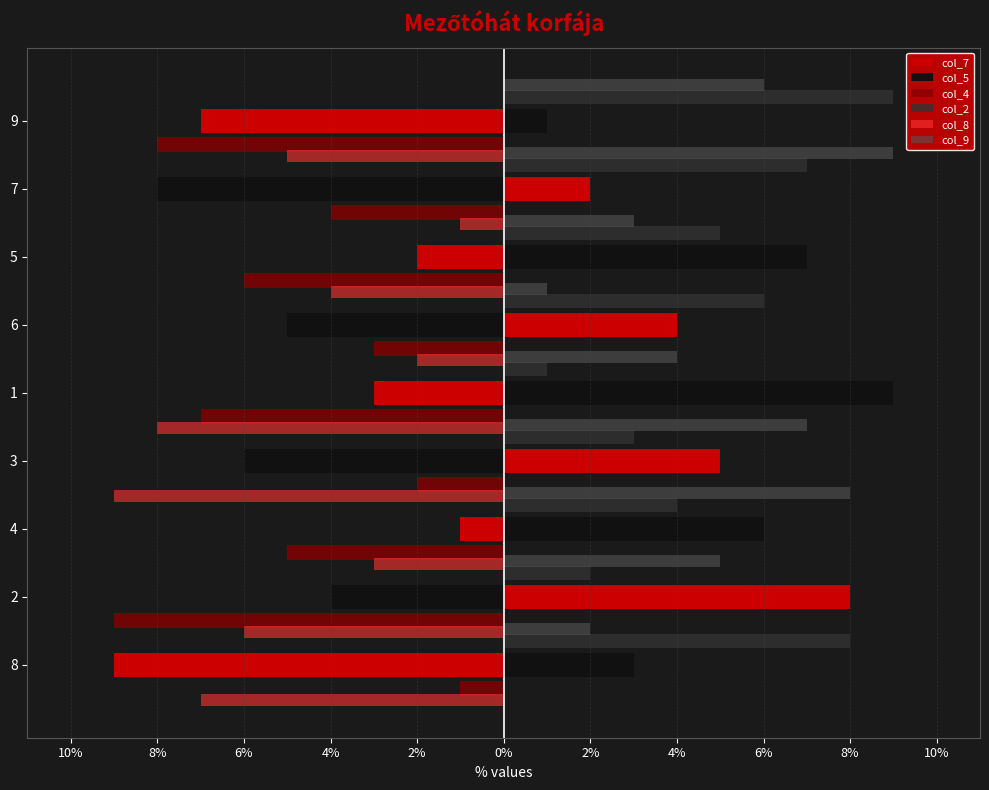

What is the sum of the col_2 values at 1 and 9?

10